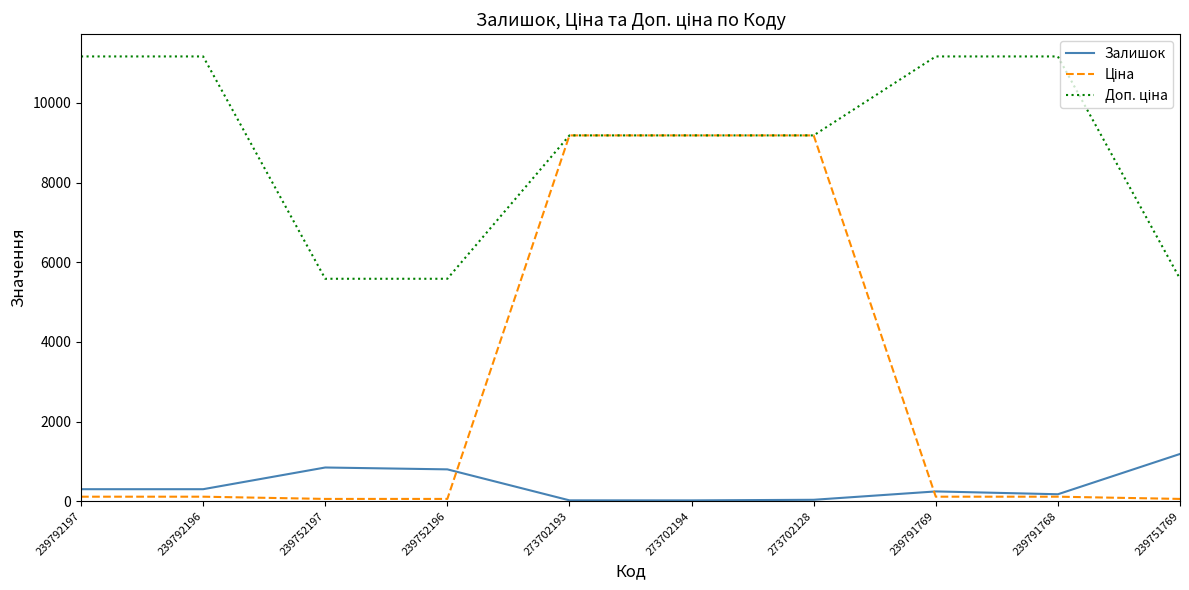

What is the maximum value shown in the chart?

11169.0